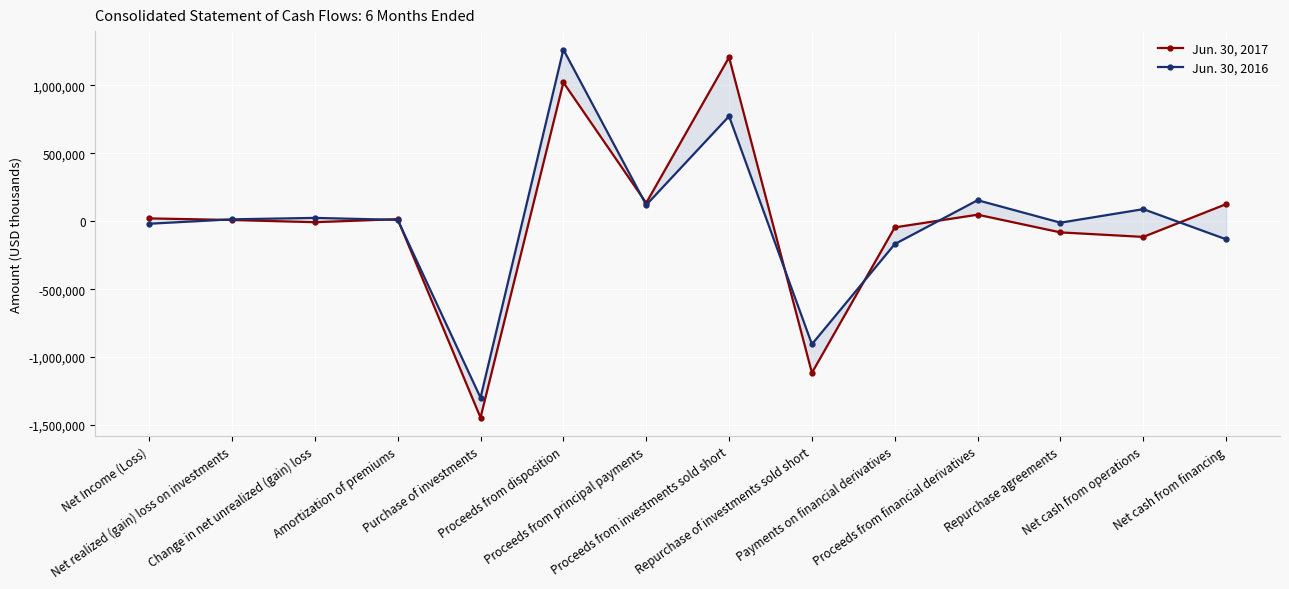

What position from the left is Proceeds from financial derivatives?

11